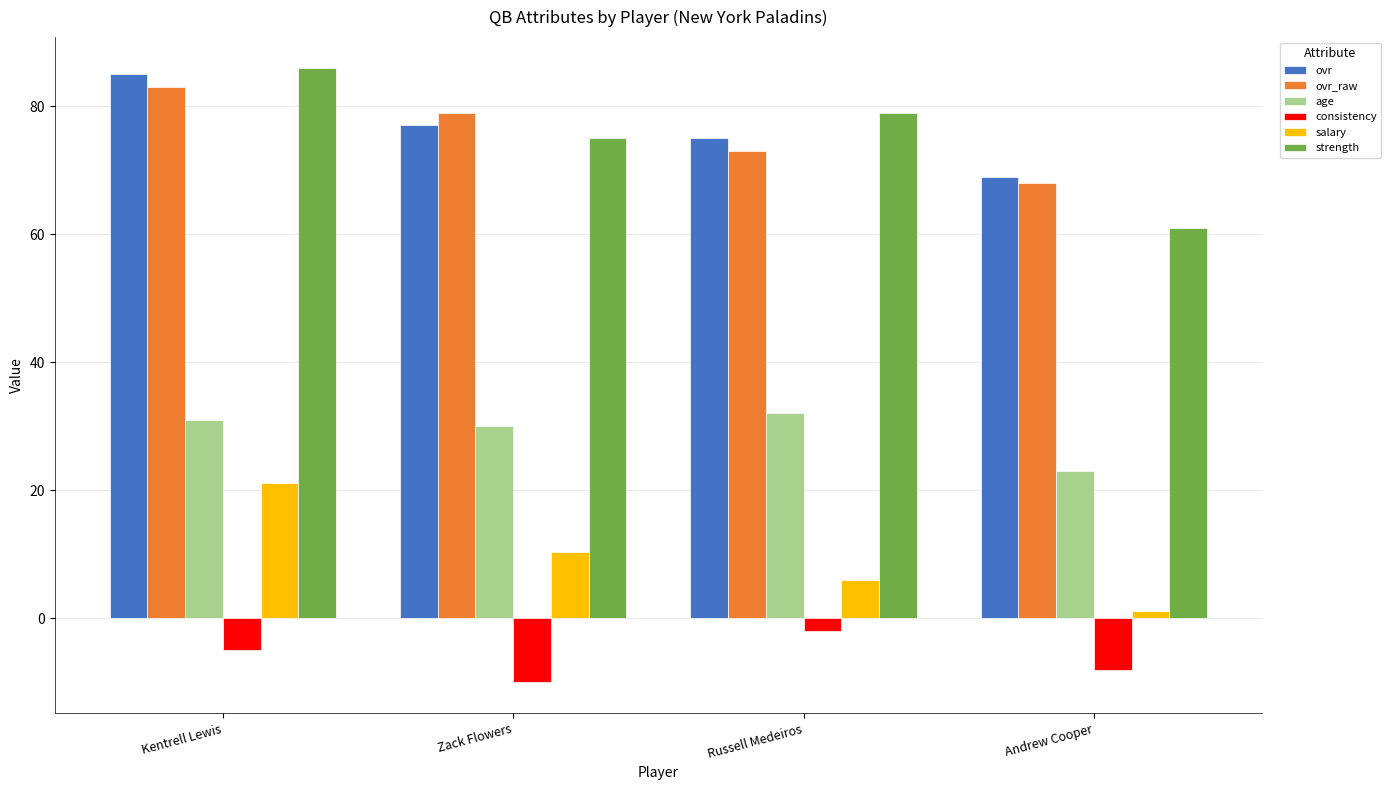

Reading left to right, transcribe all the data shown in this chart.

ovr: 85.0	77.0	75.0	69.0
ovr_raw: 83.0	79.0	73.0	68.0
age: 31.0	30.0	32.0	23.0
consistency: -5.0	-10.0	-2.0	-8.0
salary: 21.2	10.3	6.0	1.1
strength: 86.0	75.0	79.0	61.0